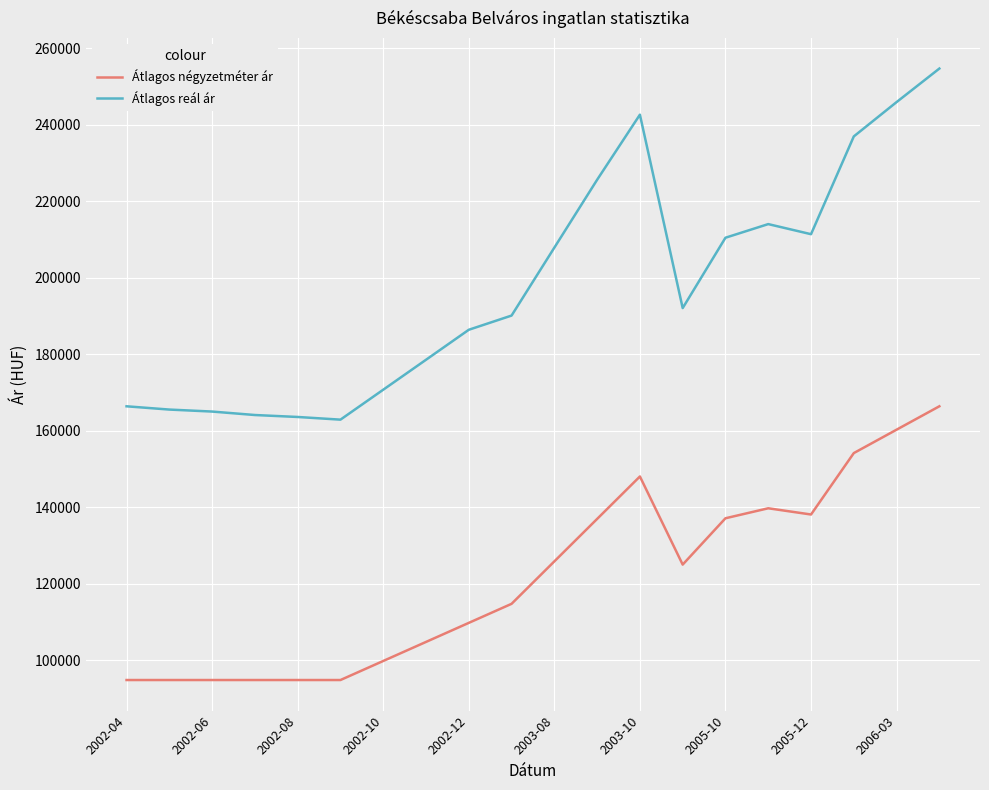

Rank the series by their average value, from lowest to highest.

Átlagos négyzetméter ár, Átlagos reál ár